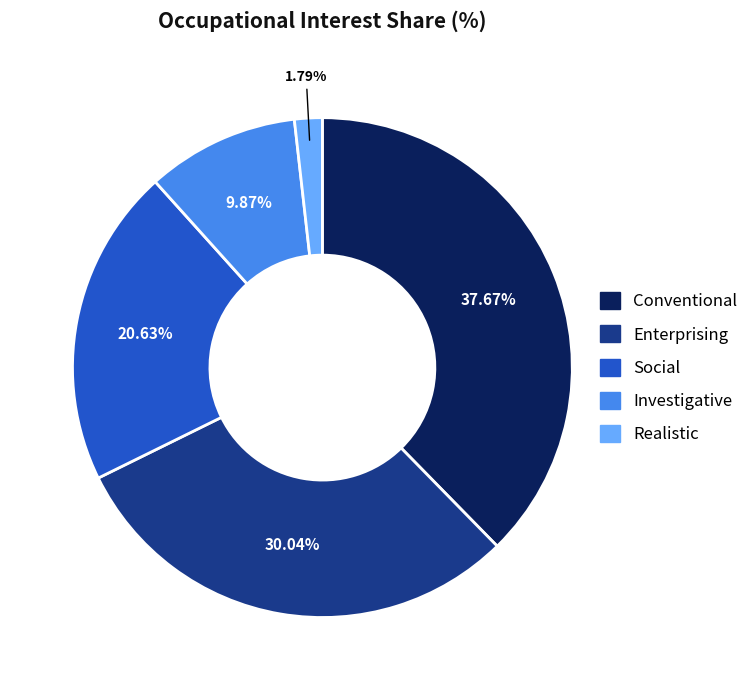

Is there a majority slice in this chart?

No